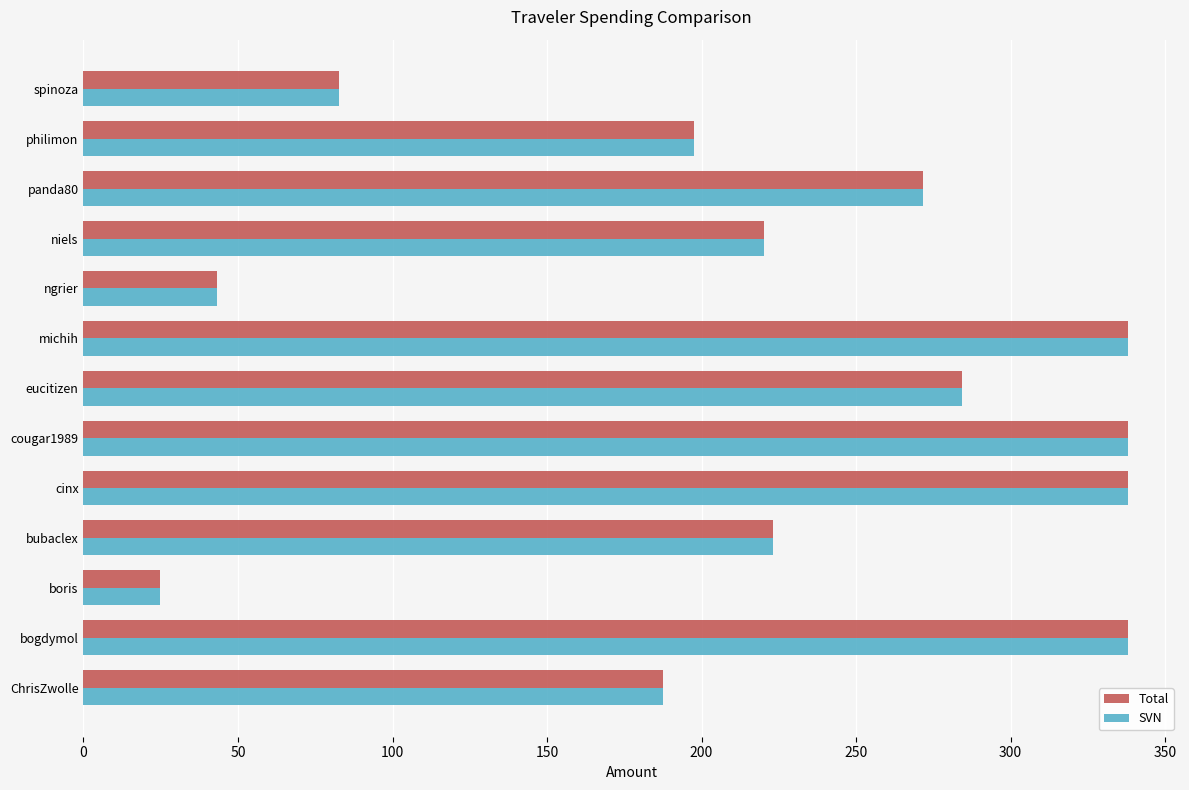

Where is SVN nearest to the value 181?

ChrisZwolle